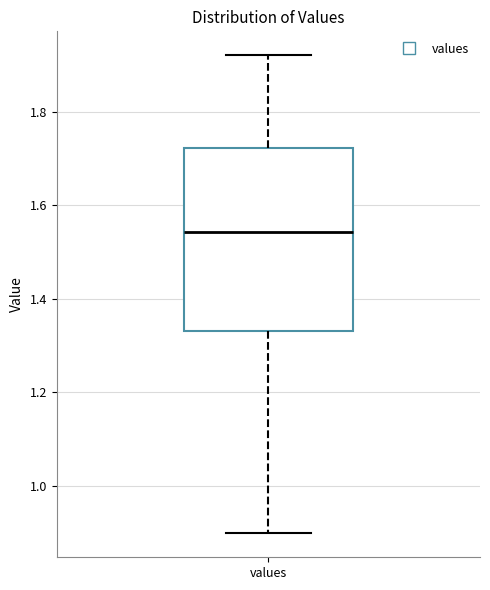

Transcribe this box plot: give where the median line is, the range the box spans, and where the two whiskers end, as read against the y-axis. The values are not printed on the chart, so give them approximately, as read against the axis.

median 1.54, box 1.34 to 1.72, whiskers 0.90 to 1.92